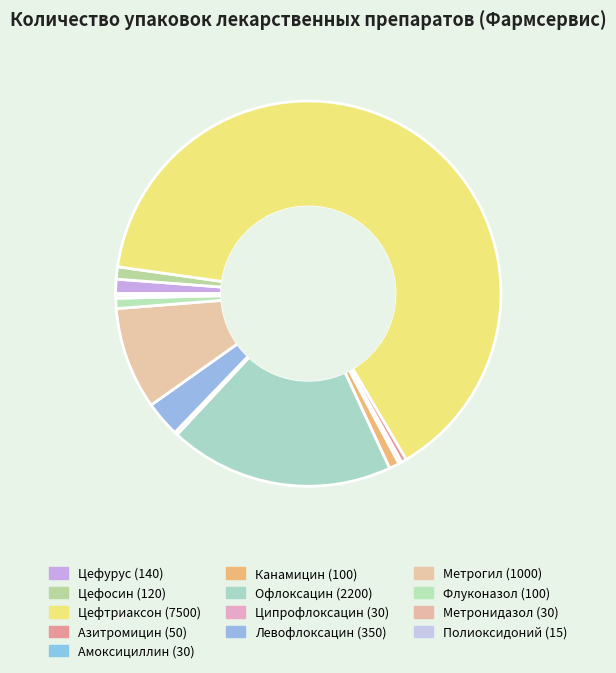

Do Левофлоксацин and Цефосин together represent more than half of the pie?

No